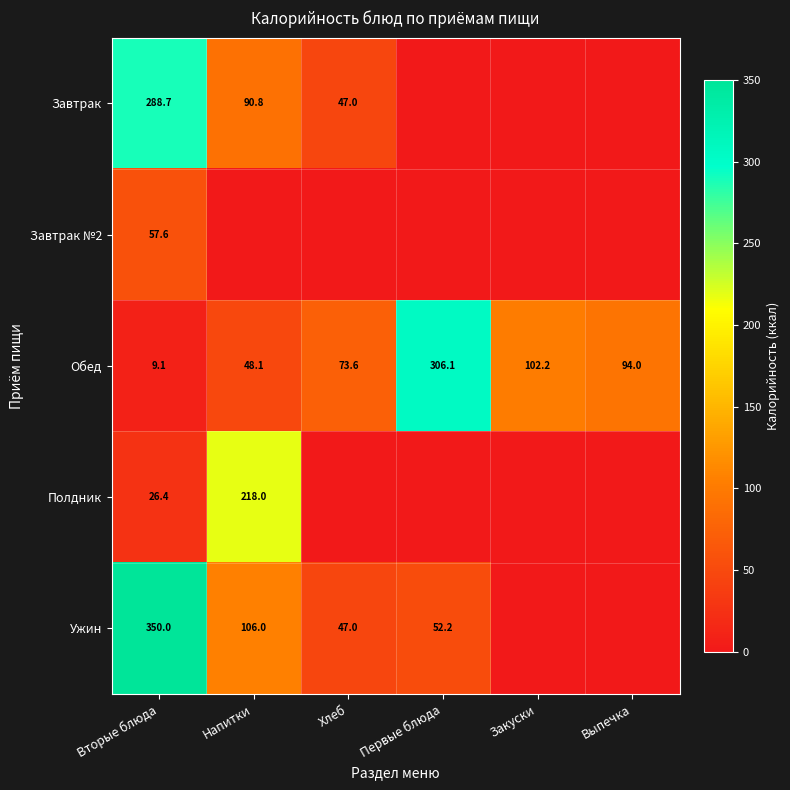

Which has a higher value, Выпечка or Первые блюда?

Выпечка